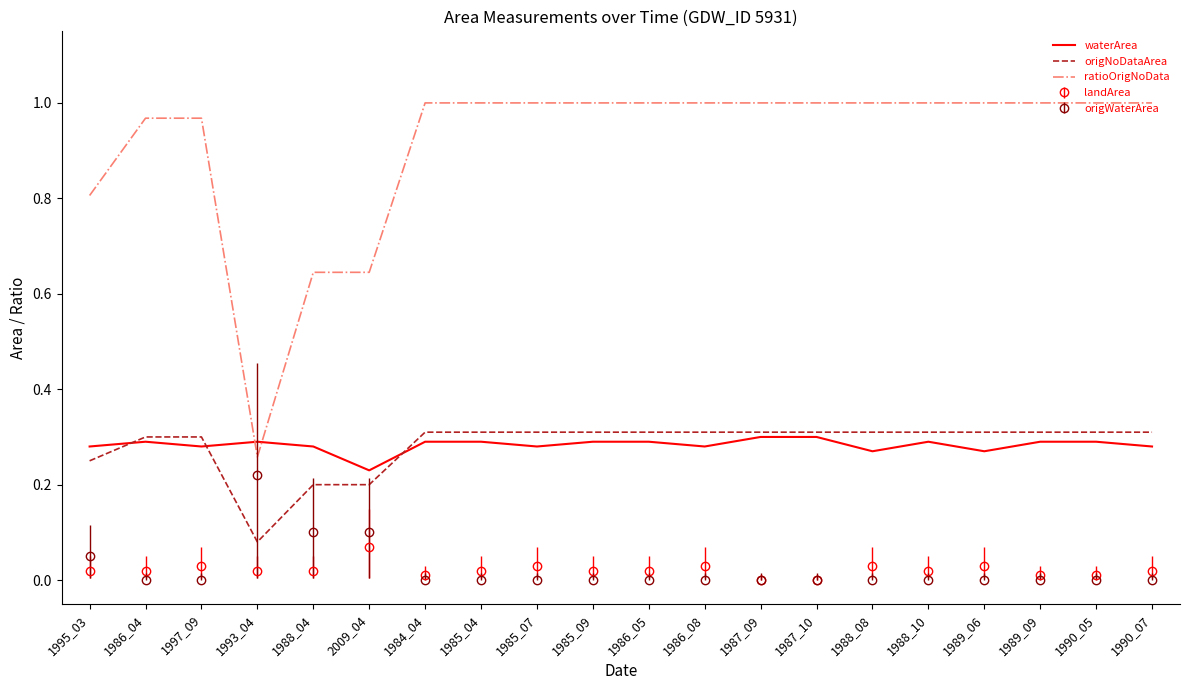

How many intersections are there between waterArea and origNoDataArea?

3